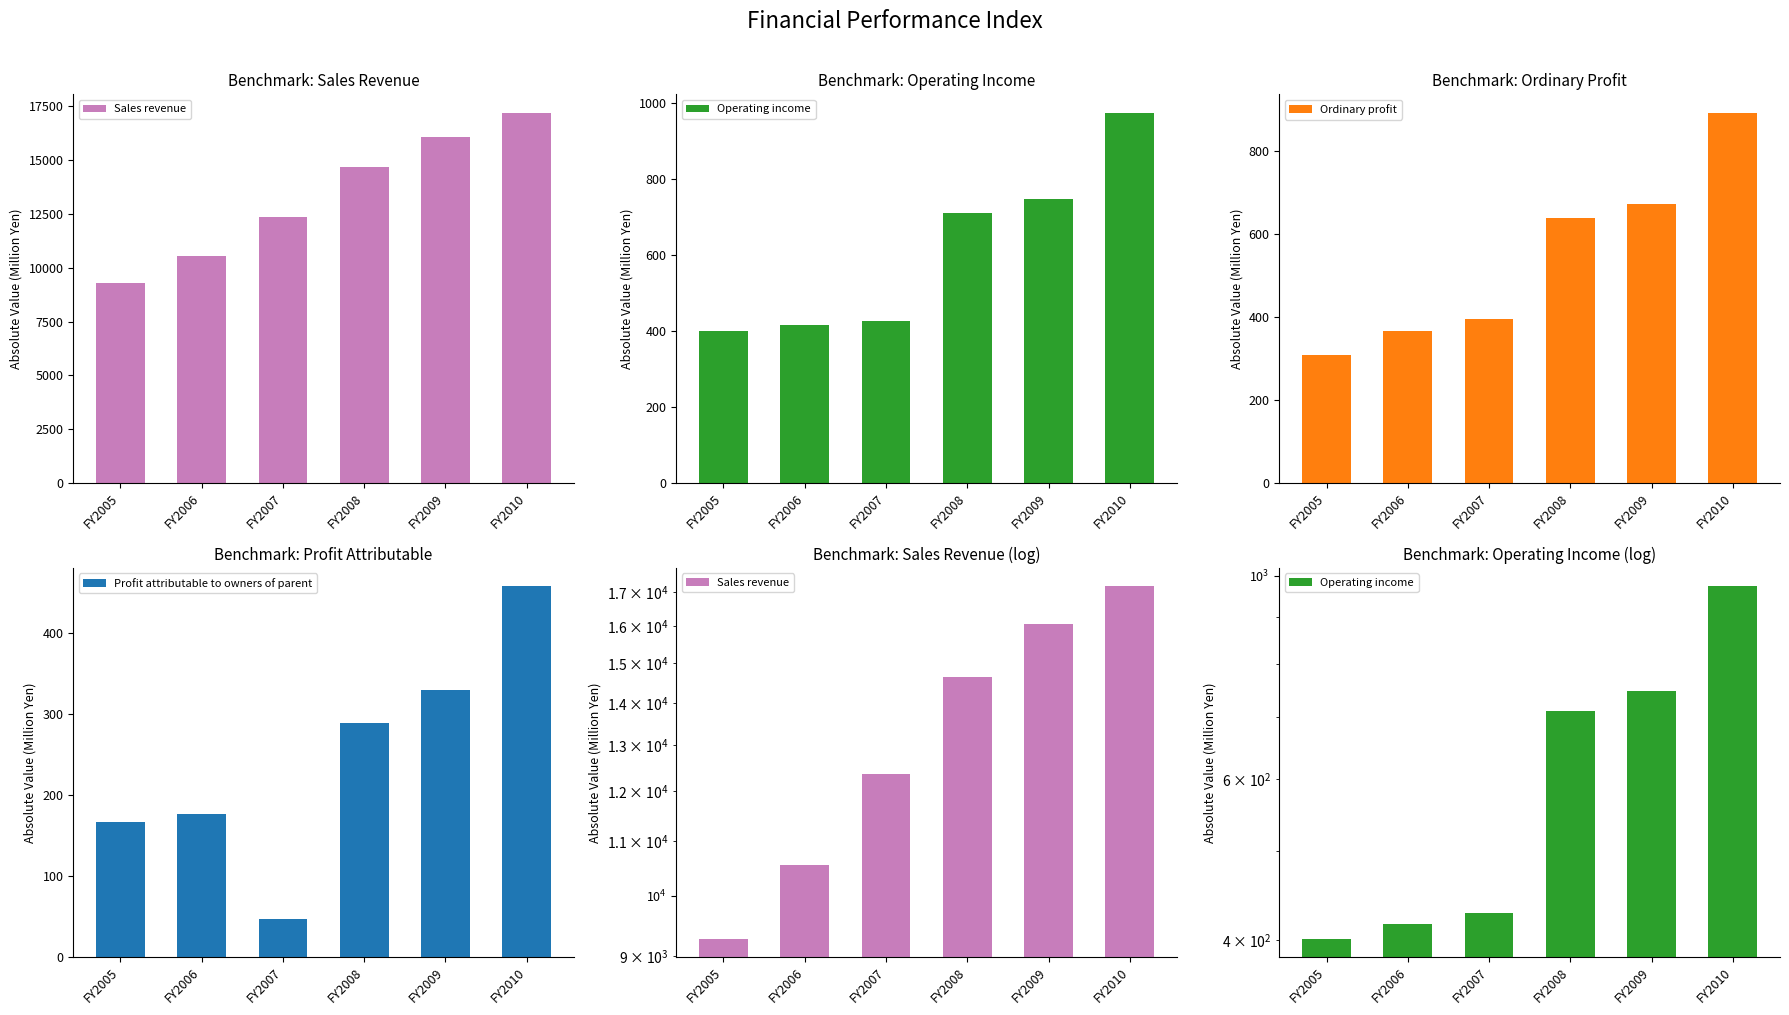

Where does the Profit attributable to owners of parent series first go above 289?

FY2009